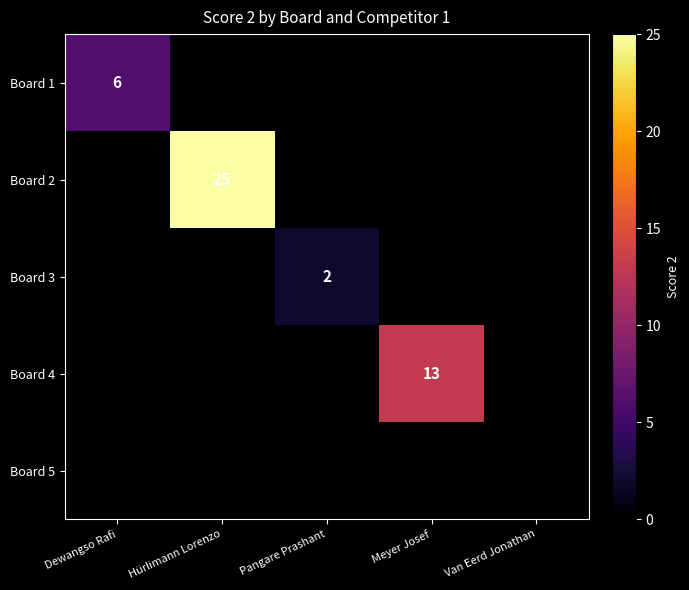

Is it true that Board 4 equals 13 at Meyer Josef?

True